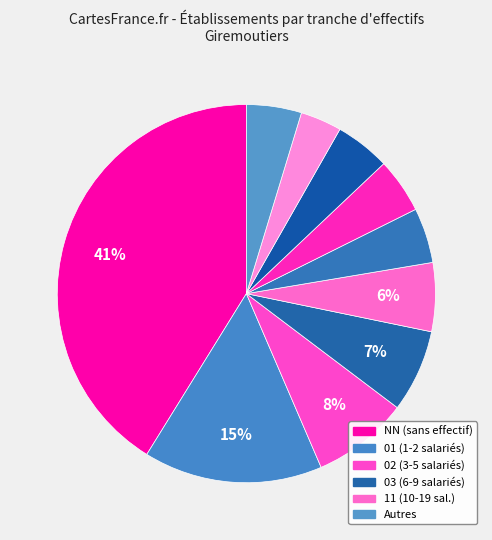

Rank the categories by value from lowest to highest.

32, 21, 22, 31, Other, 11, 03, 02, 01, NN